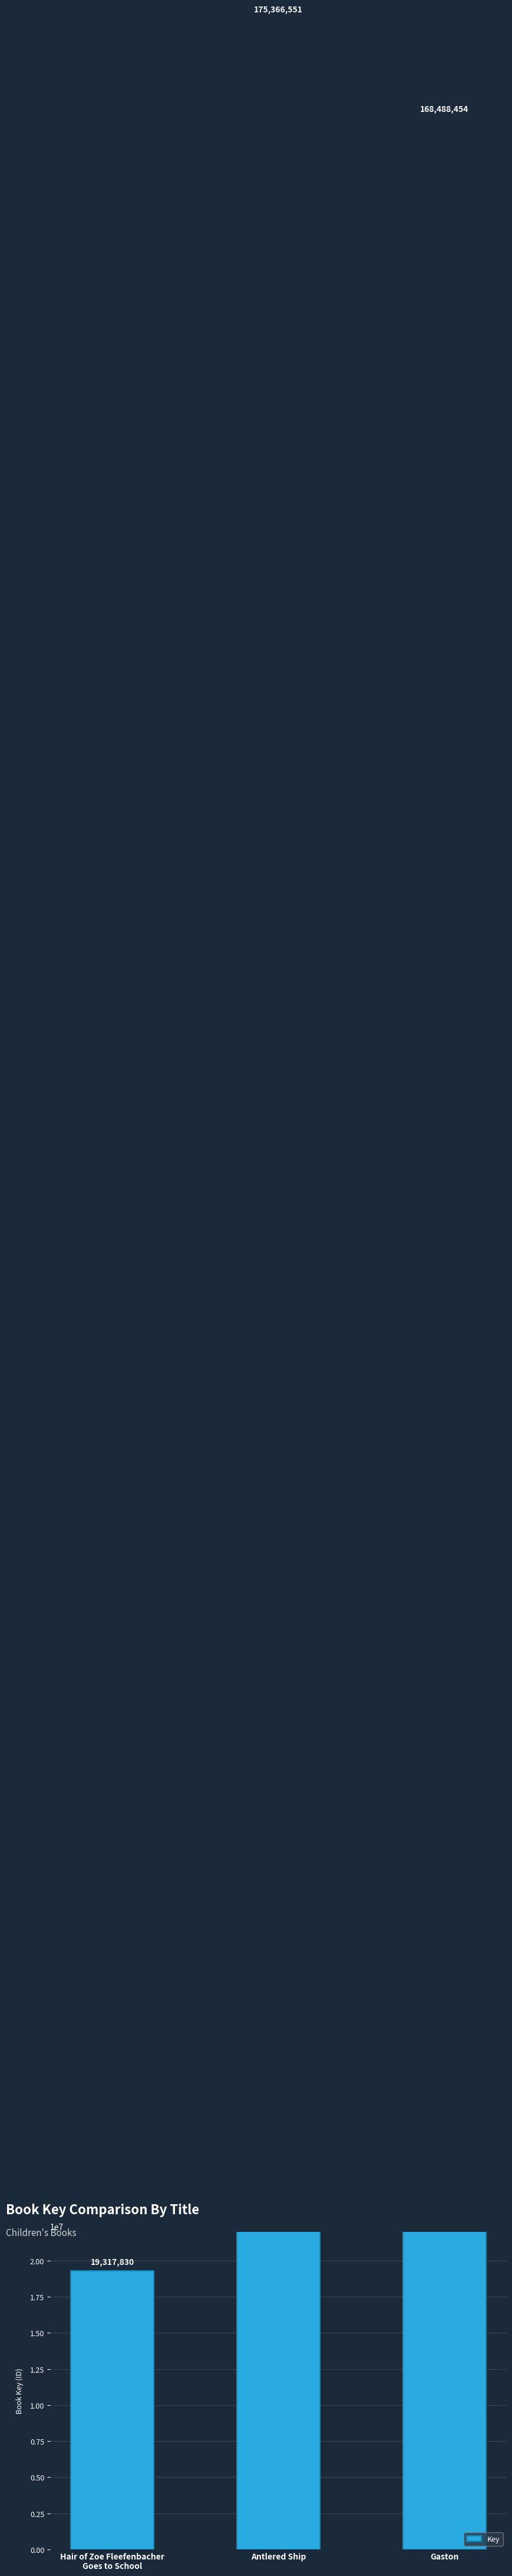

What position from the left is Antlered Ship?

2